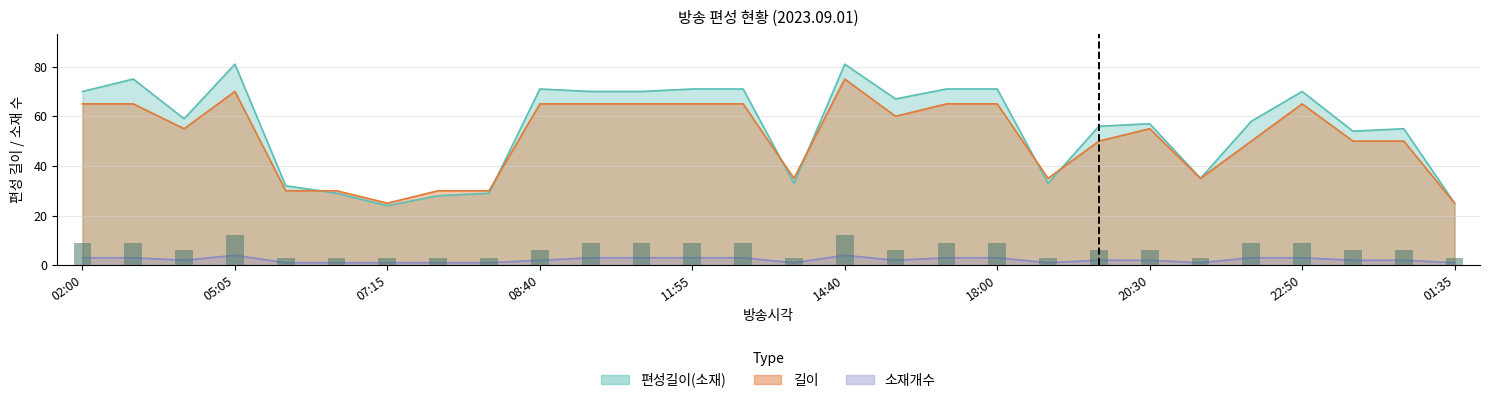

Reading left to right, list all the values displayed in this chart.

편성길이(소재): 70	75	59	81	32	29	24	28	29	71	70	70	71	71	33	81	67	71	71	33	56	57	35	58	70	54	55	25
길이: 65	65	55	70	30	30	25	30	30	65	65	65	65	65	35	75	60	65	65	35	50	55	35	50	65	50	50	25
소재개수: 3	3	2	4	1	1	1	1	1	2	3	3	3	3	1	4	2	3	3	1	2	2	1	3	3	2	2	1